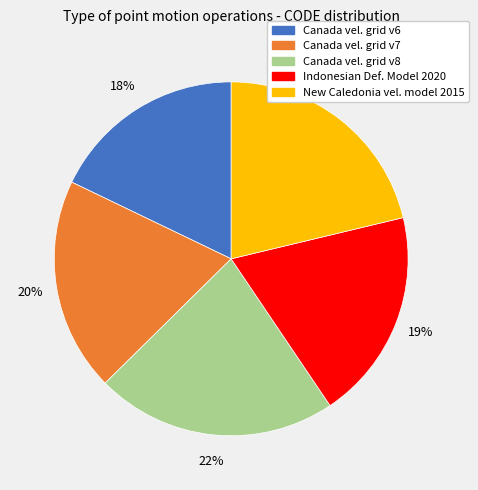

To the nearest percent, what is the average slice percentage?

20%